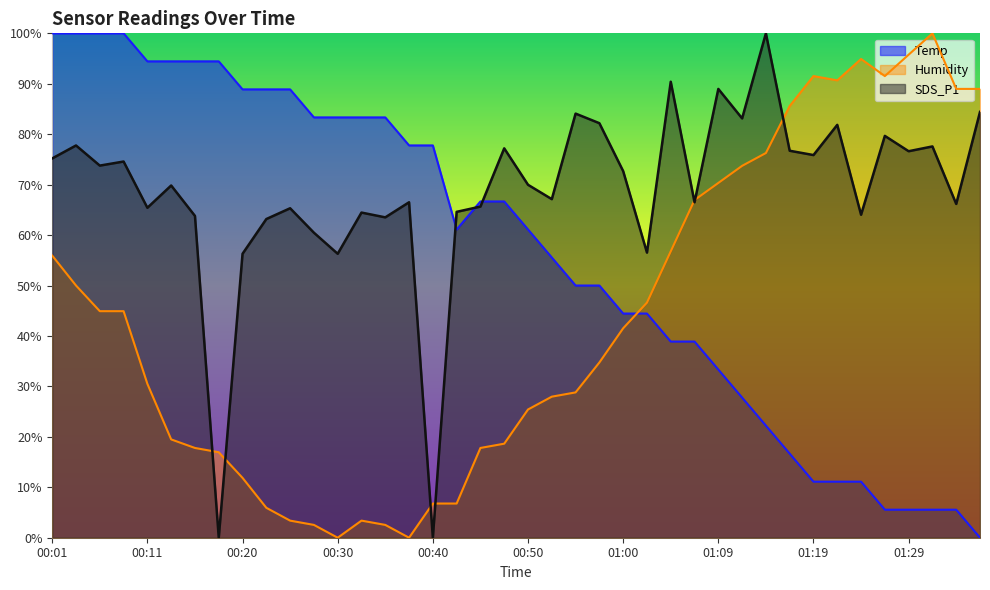

The SDS_P1 series shows 100.9 at 00:50. True or false?

False